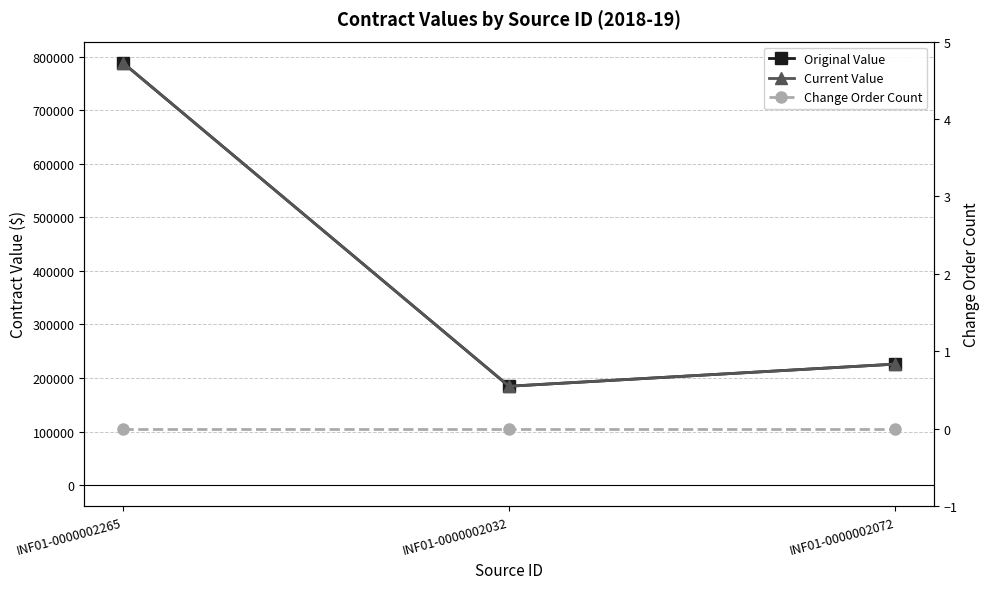

At which category is the sum across all series the highest?

INF01-0000002265